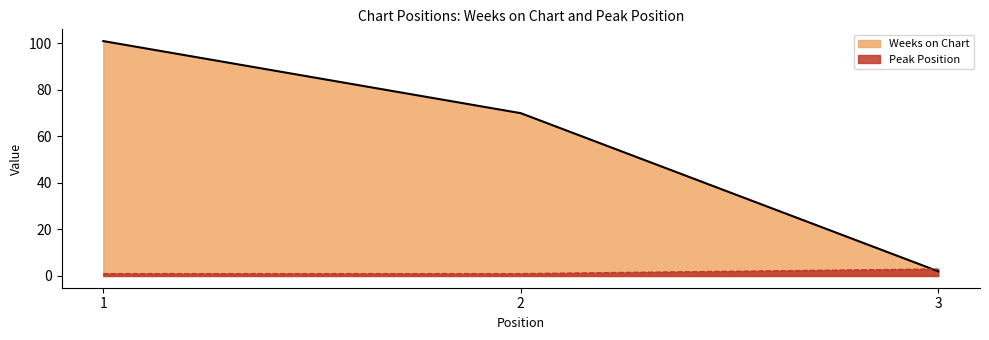

Reading left to right, list all the values displayed in this chart.

Weeks on Chart: 1=101	2=70	3=2
Peak Position: 1=1	2=1	3=3